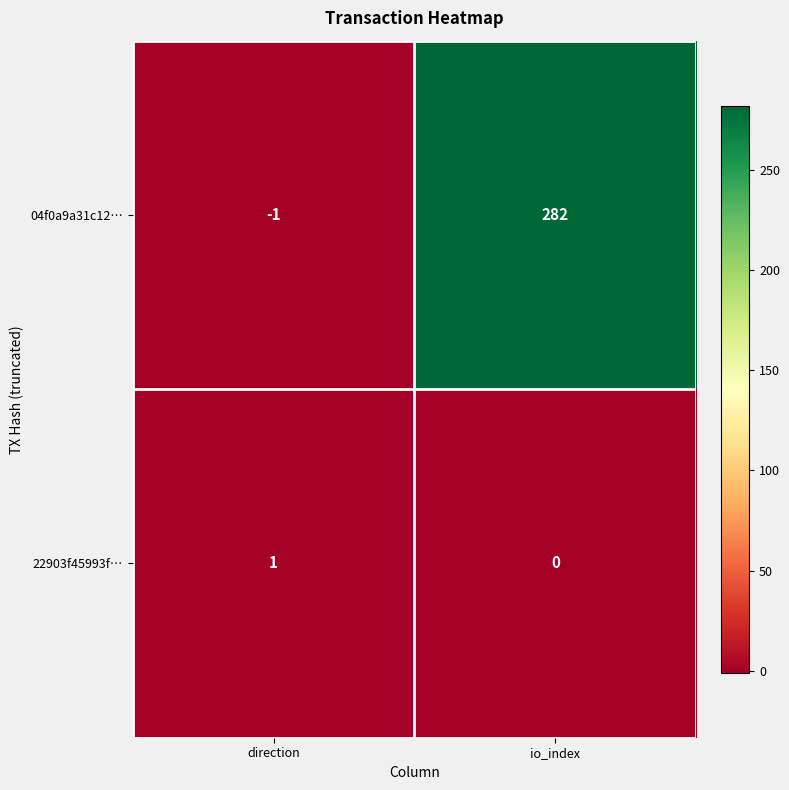

Is the value of 04f0a9a31c12… at io_index greater than the value of 22903f45993f… at direction?

Yes